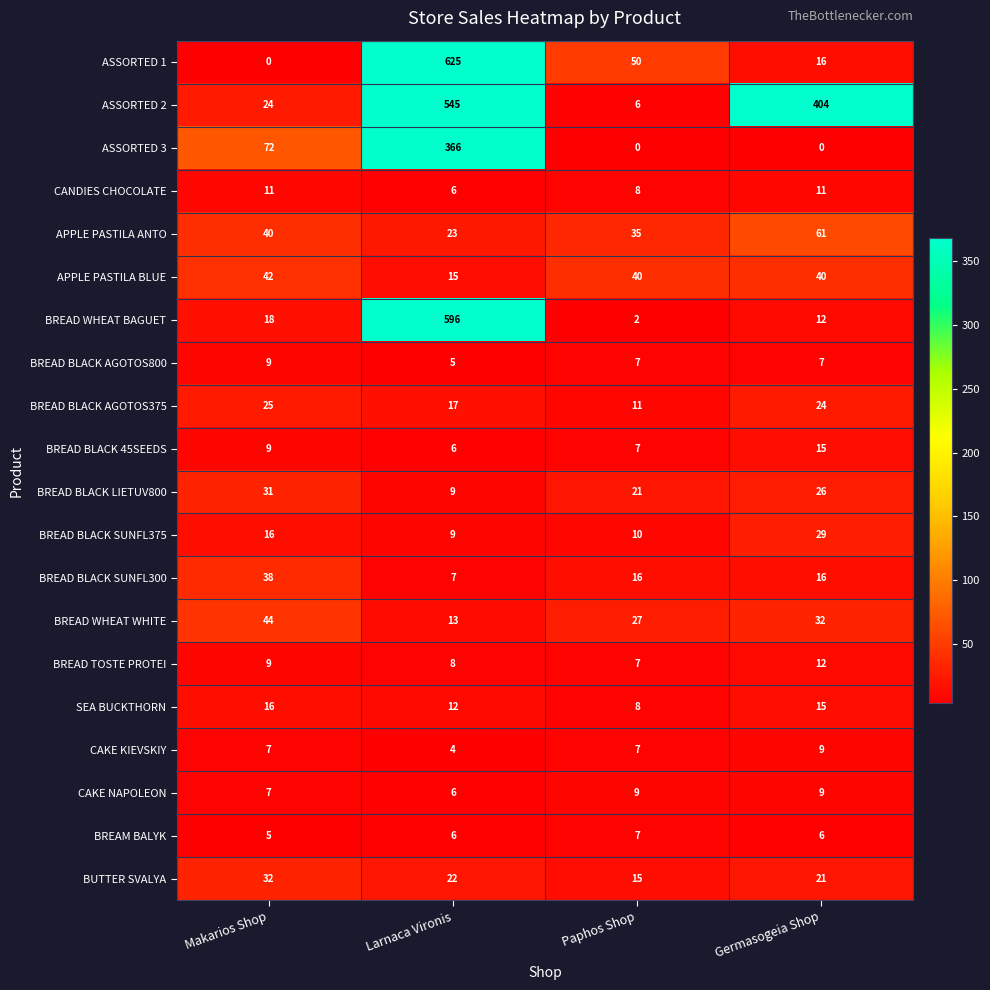

Which series has the largest range (max minus min)?

ASSORTED 1